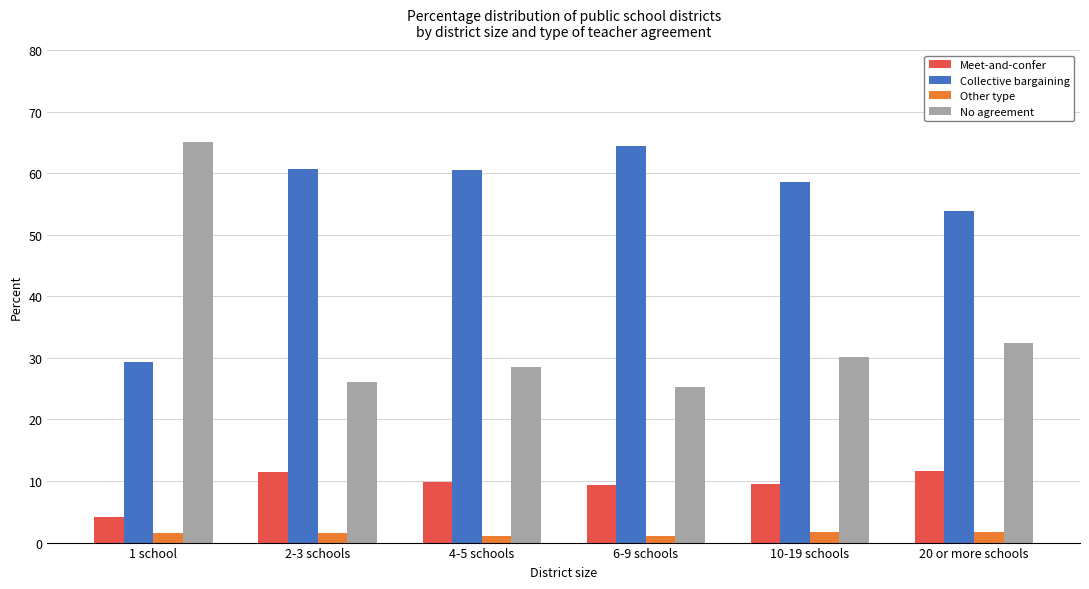

At which label does Collective bargaining reach its peak?

6-9 schools